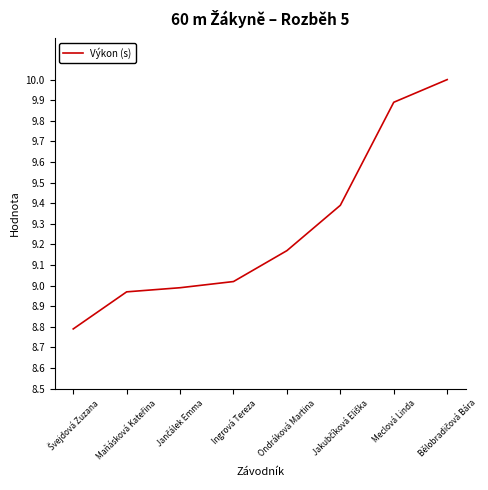

Is it true that the value at Meclová Linda is 9.9?

True